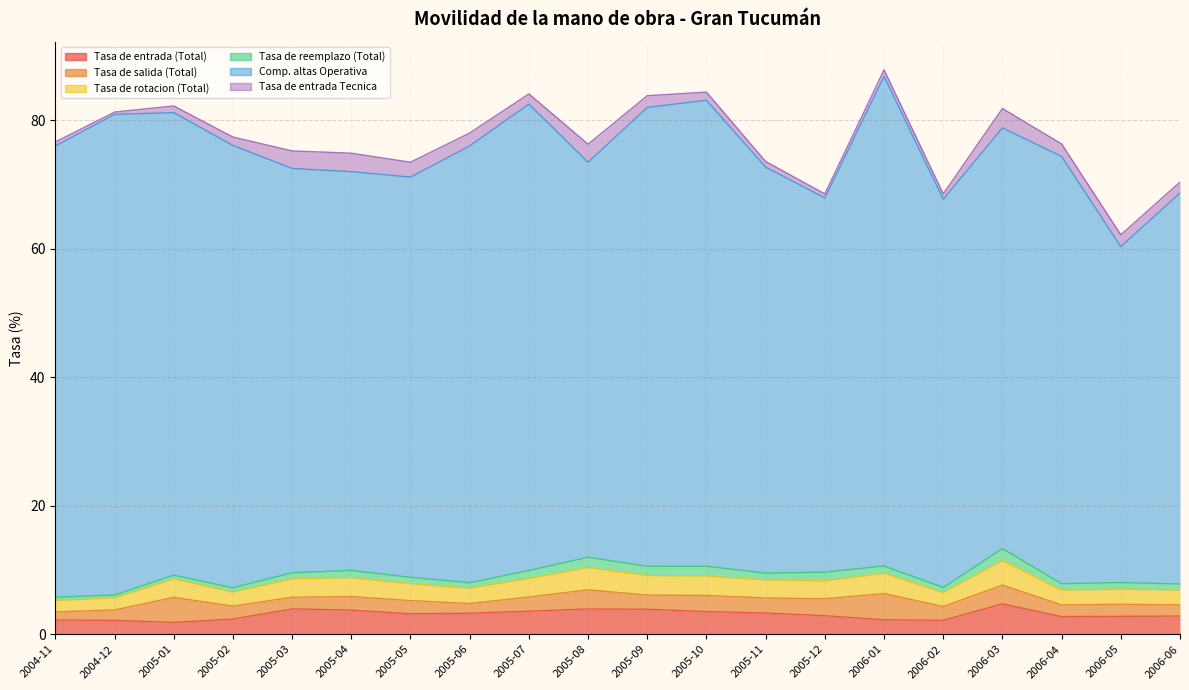

Which series has the widest spread of values?

Comp. altas Operativa